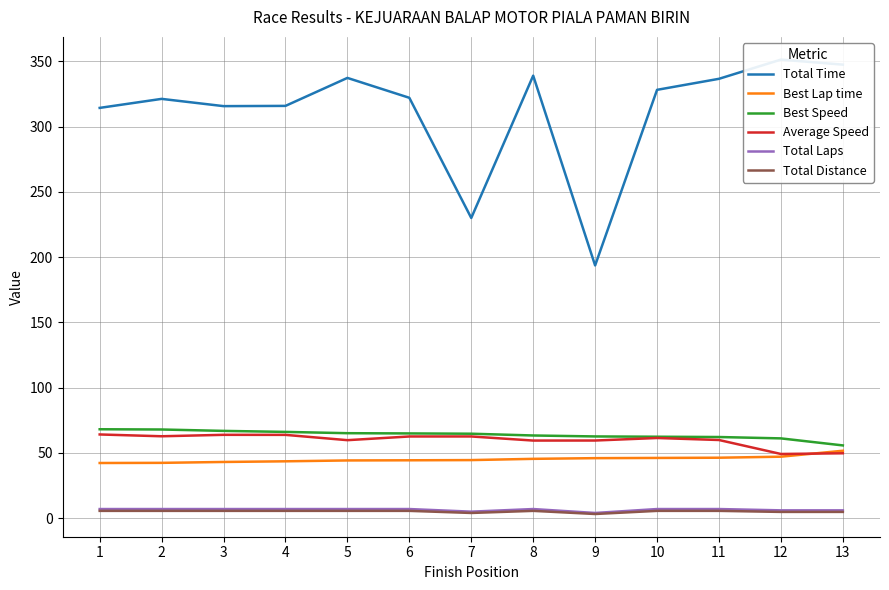

What is the sum of all Total Distance values?

67.2